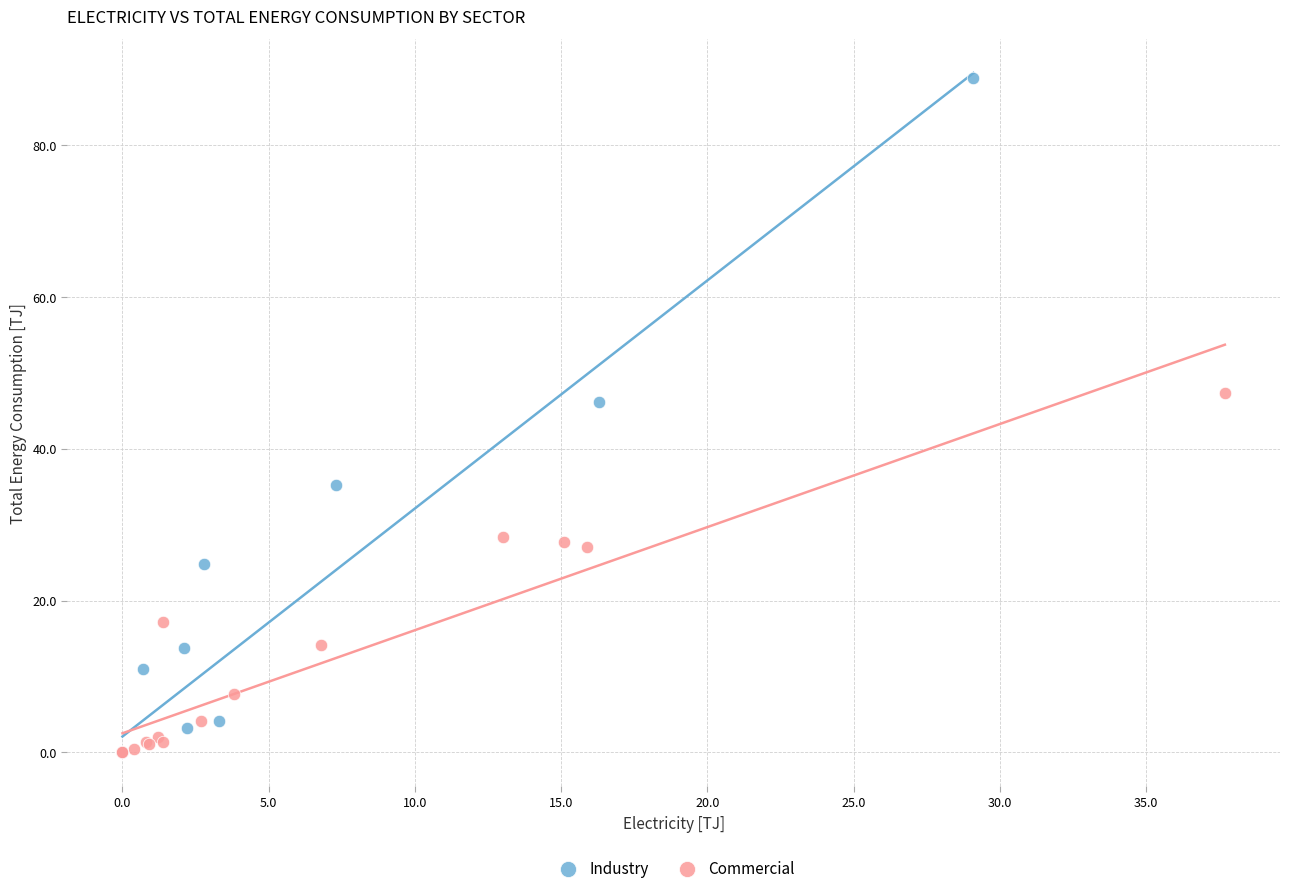

Which series contains the highest Y value?

Industry